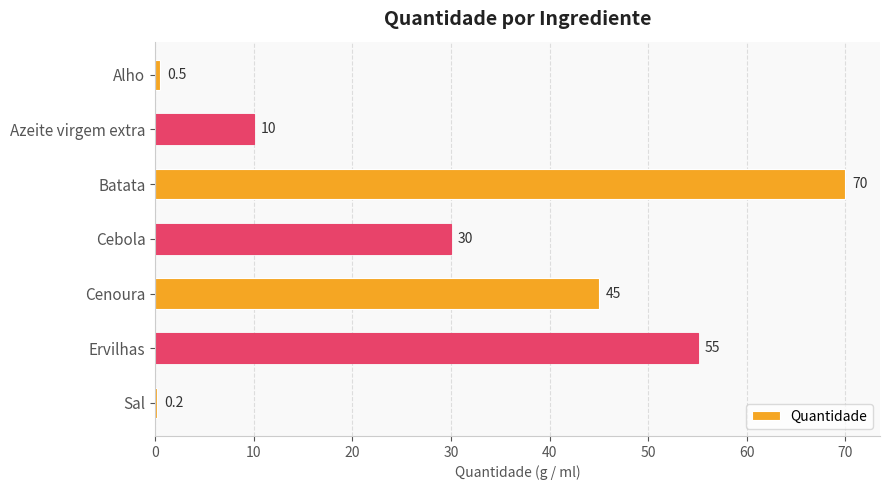

True or false: the data shows 0.5 at Alho.

True